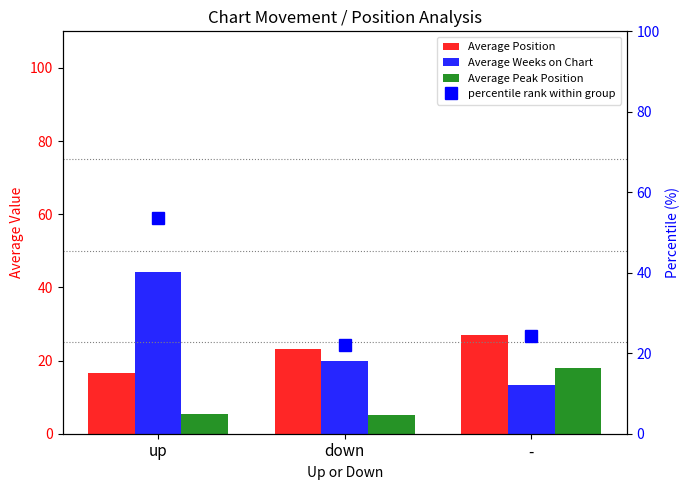

What is the highest value of the Average Weeks on Chart series?

44.1